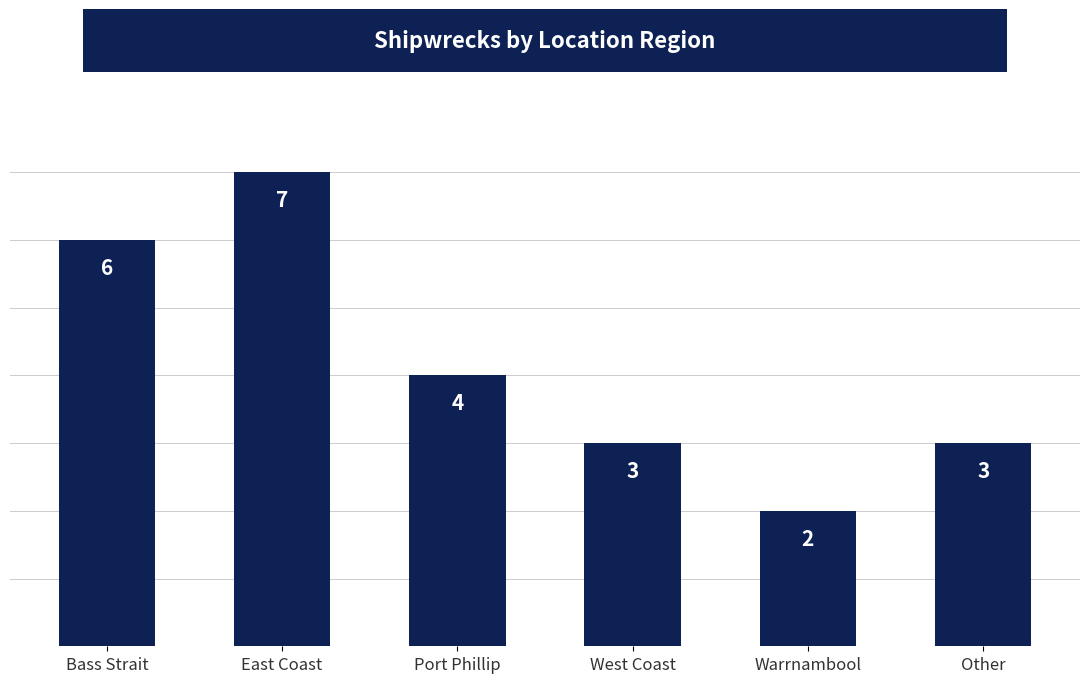

What is the label of the 3rd bar from the left?

Port Phillip